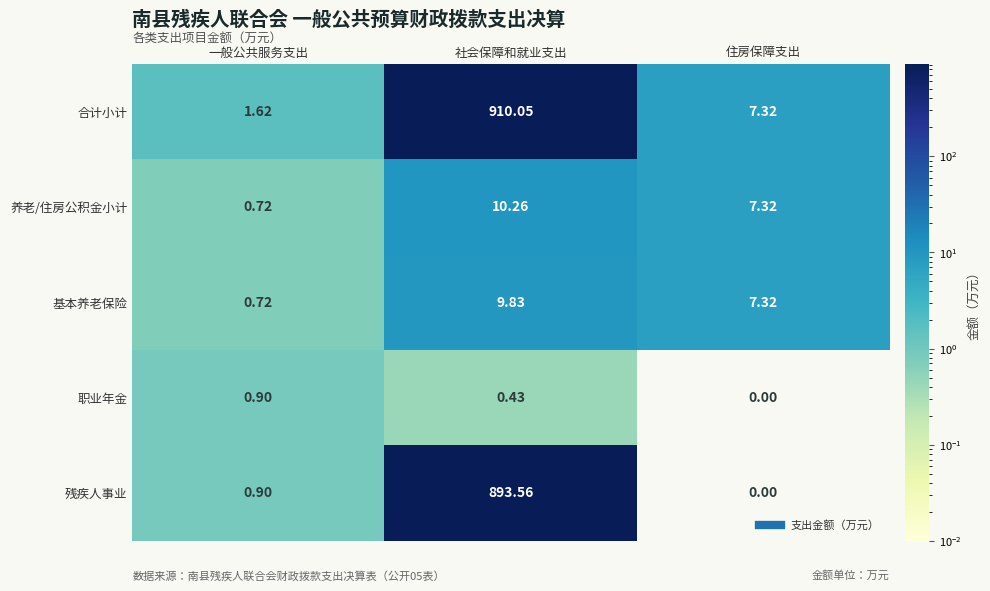

Which series has the widest spread of values?

合计小计